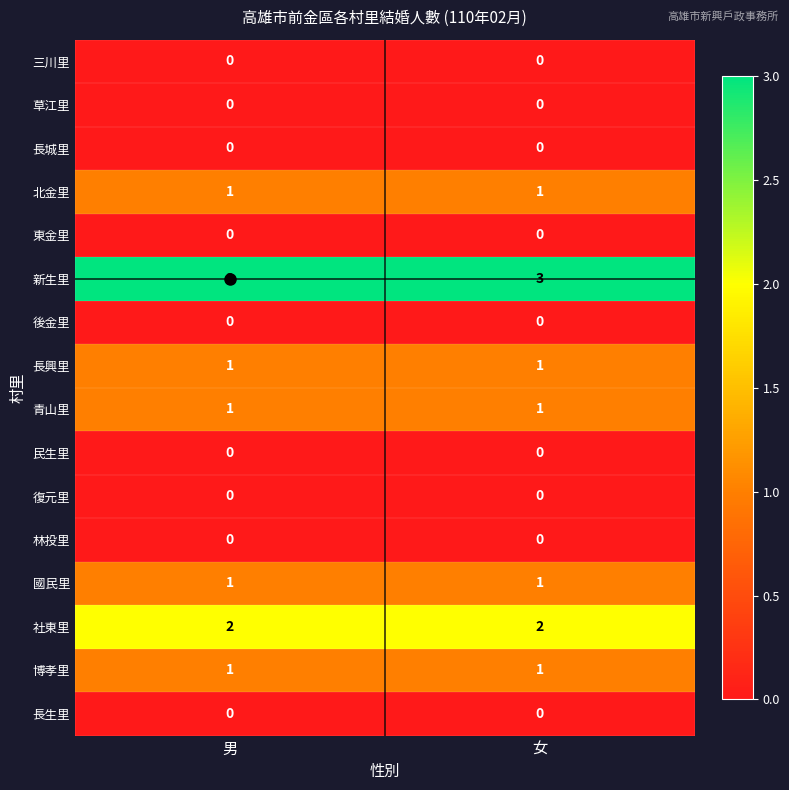

What is the spread (max minus min) of values at 男?

3